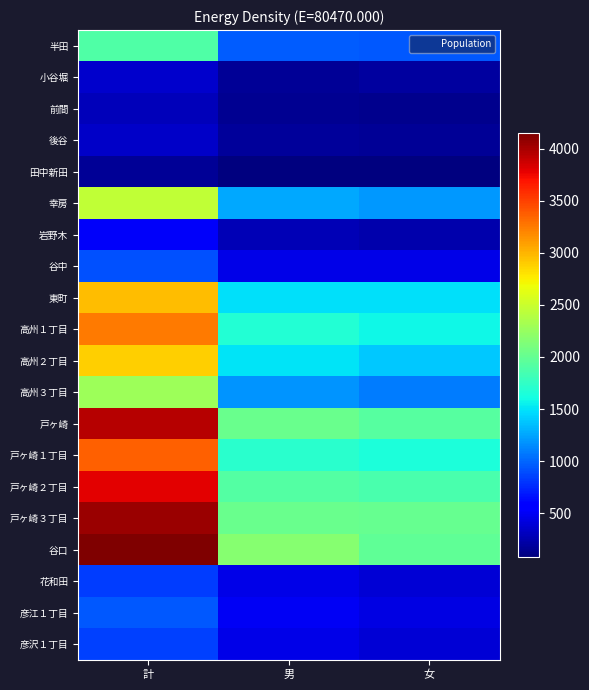

Reading left to right, what are all the values shown in this chart?

半田: 計=1903	男=966	女=937
小谷堀: 計=361	男=160	女=201
前間: 計=286	男=150	女=136
後谷: 計=339	男=180	女=159
田中新田: 計=163	男=78	女=85
幸房: 計=2462	男=1261	女=1201
岩野木: 計=514	男=271	女=243
谷中: 計=906	男=457	女=449
東町: 計=2964	男=1480	女=1484
高州１丁目: 計=3255	男=1671	女=1584
高州２丁目: 計=2892	男=1500	女=1392
高州３丁目: 計=2282	男=1188	女=1094
戸ヶ崎: 計=3951	男=2023	女=1928
戸ヶ崎１丁目: 計=3357	男=1705	女=1652
戸ヶ崎２丁目: 計=3787	男=1920	女=1867
戸ヶ崎３丁目: 計=4040	男=2032	女=2008
谷口: 計=4150	男=2170	女=1980
花和田: 計=835	男=448	女=387
彦江１丁目: 計=945	男=502	女=443
彦沢１丁目: 計=843	男=455	女=388